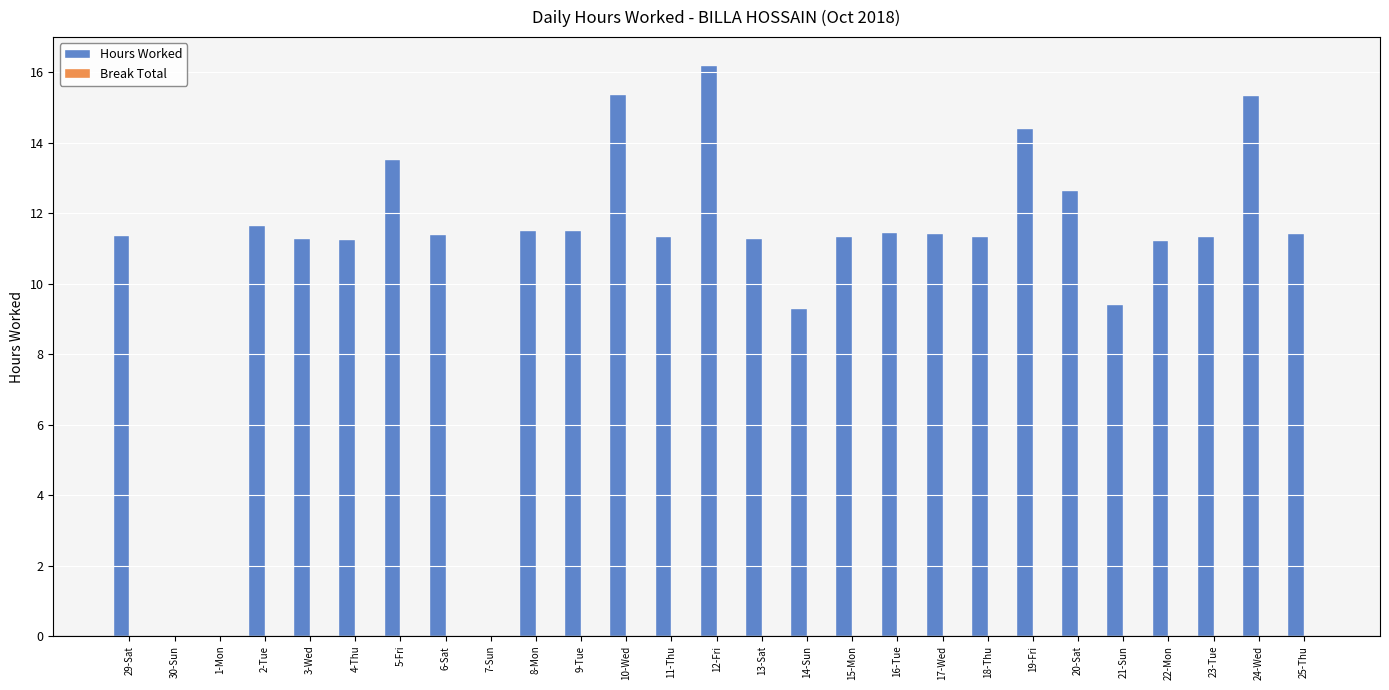

True or false: the data shows 18.2 at 20-Sat.

False